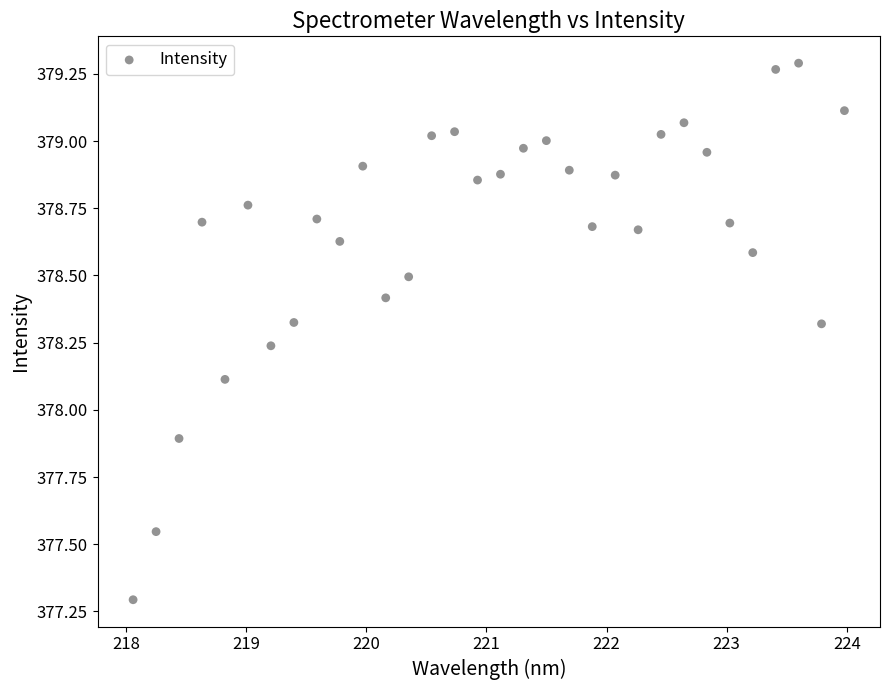

What is the range of Y values (max minus min)?

2.0